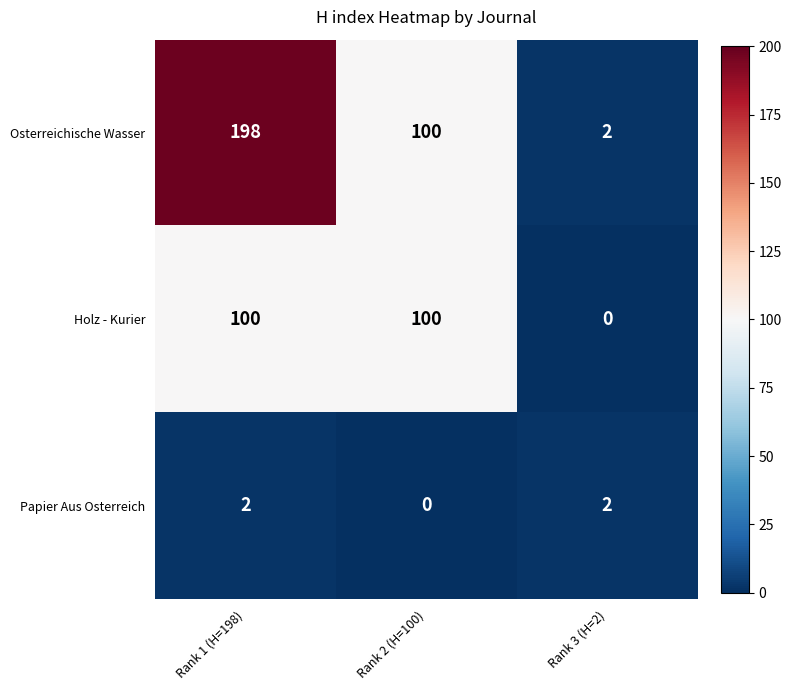

What is the highest value of the Osterreichische Wasser series?

198